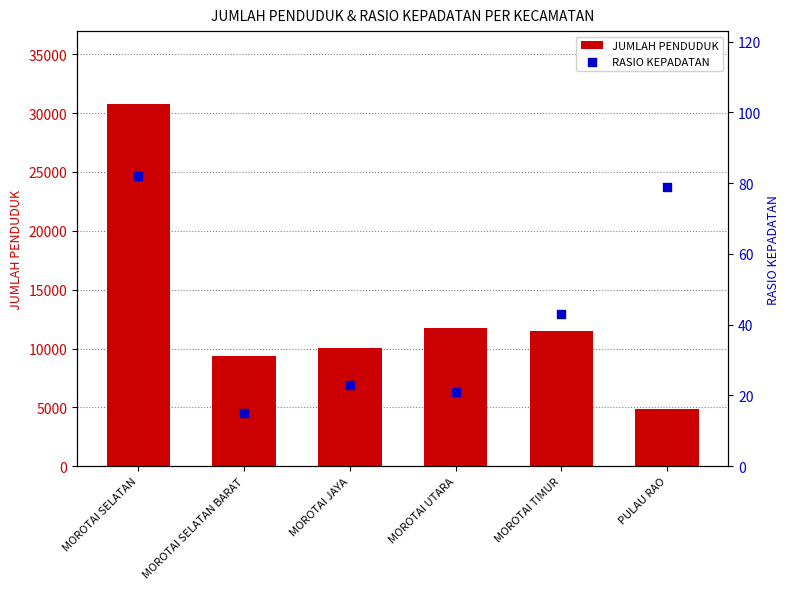

Which series has the largest Y range (max minus min)?

JUMLAH PENDUDUK